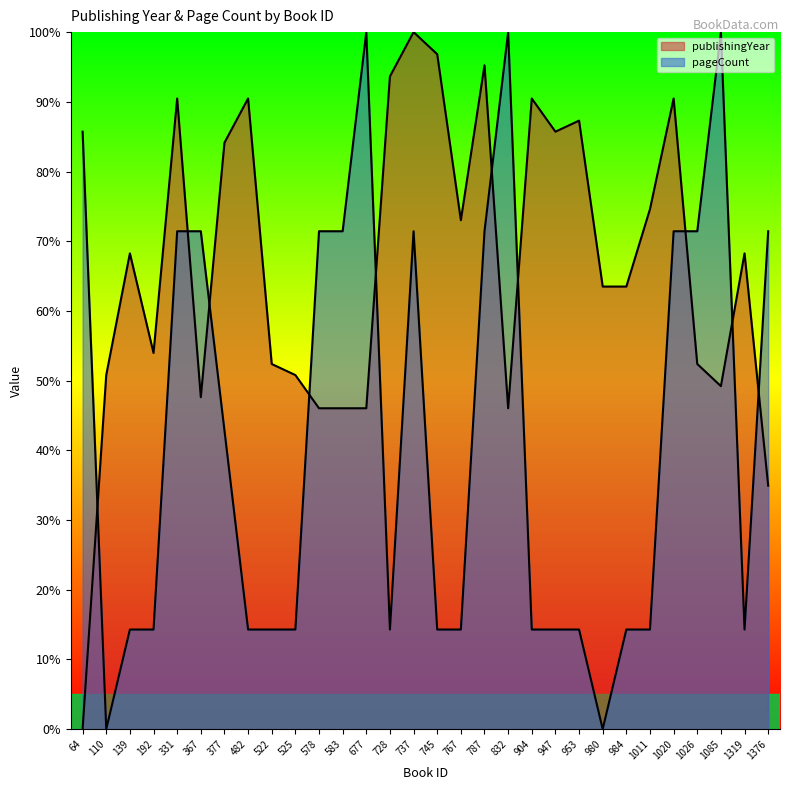

Rank the categories by value from highest to lowest.

737, 745, 787, 728, 331, 482, 904, 1020, 953, 947, 377, 1011, 767, 139, 1319, 980, 984, 192, 522, 1026, 110, 525, 1085, 367, 578, 583, 677, 832, 1376, 64